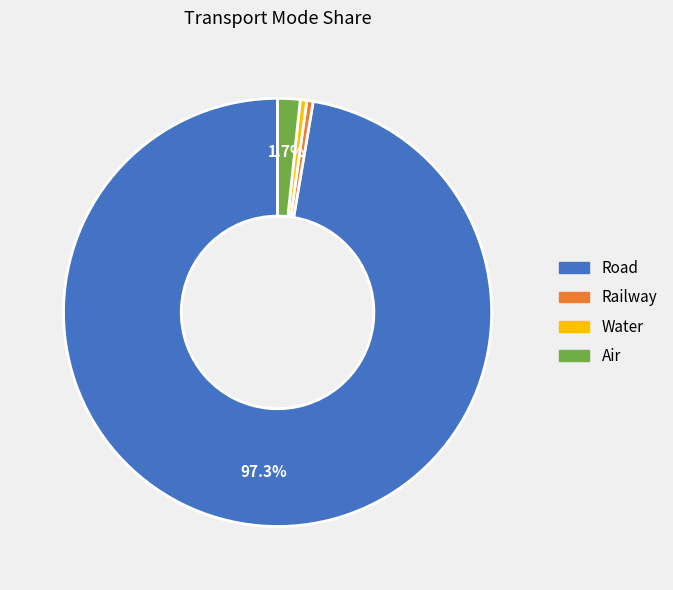

Is Road the majority of the pie?

Yes